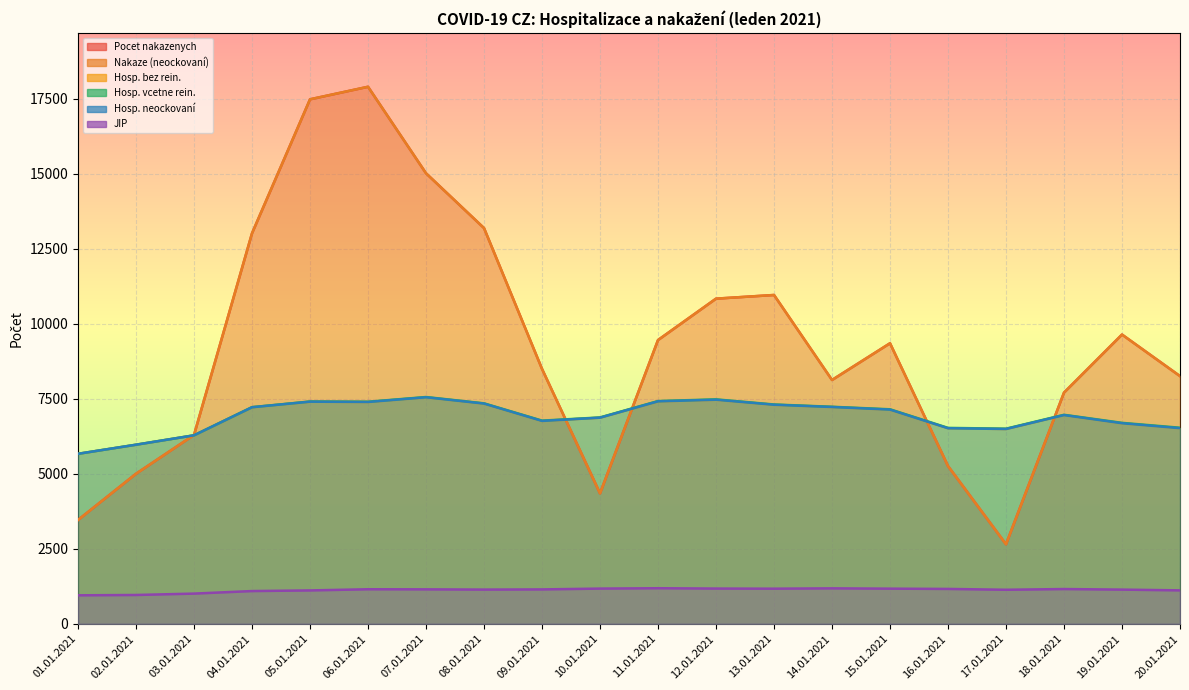

What is the difference between the maximum and minimum values in the Pocet nakazenych series?

15251